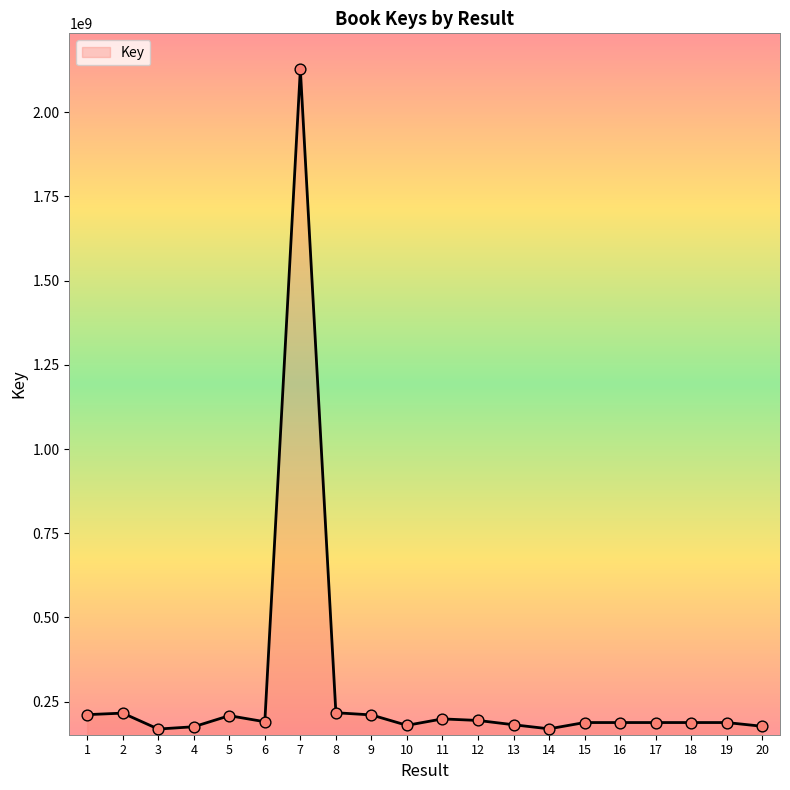

What is the ratio of the value at 8 to the value at 16?

1.2